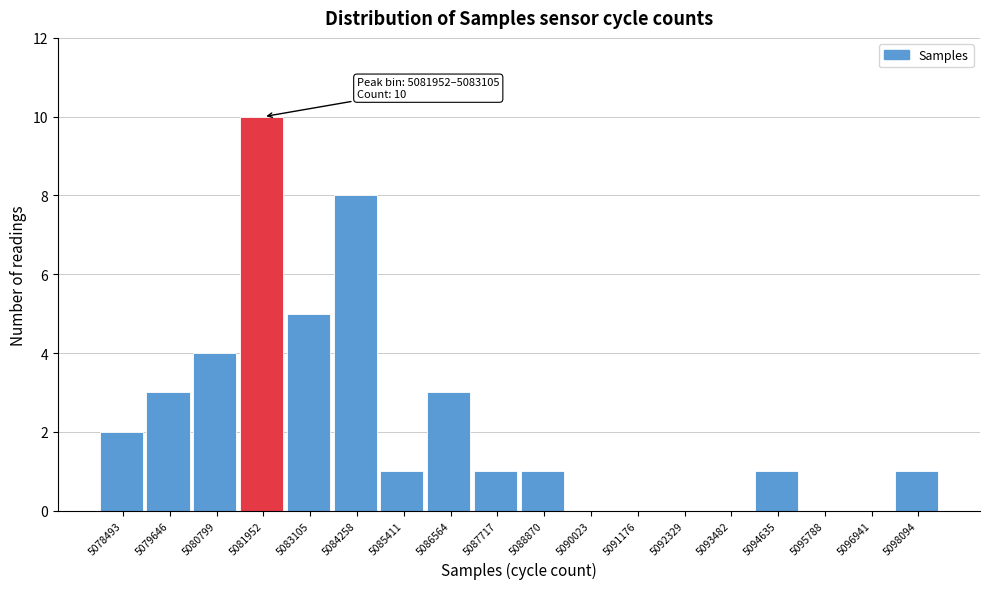

Reading left to right, list all the values displayed in this chart.

5078493=2	5079646=3	5080799=4	5081952=10	5083105=5	5084258=8	5085411=1	5086564=3	5087717=1	5088870=1	5090023=0	5091176=0	5092329=0	5093482=0	5094635=1	5095788=0	5096941=0	5098094=1